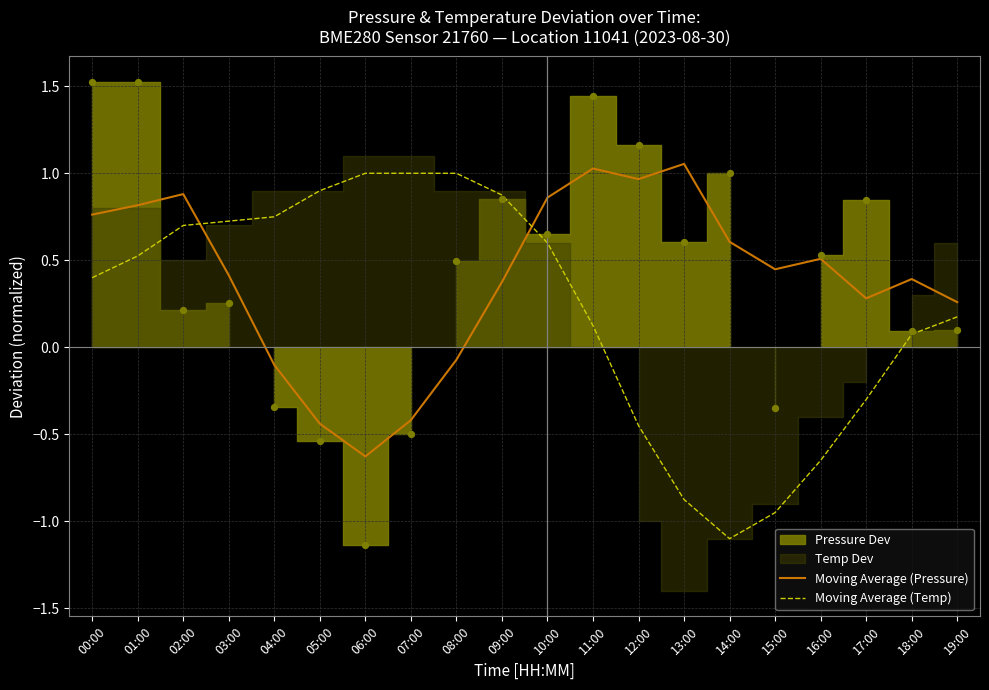

Which series ends up on top after the final intersection of Moving Average (Temp) and Moving Average (Pressure)?

Moving Average (Pressure)